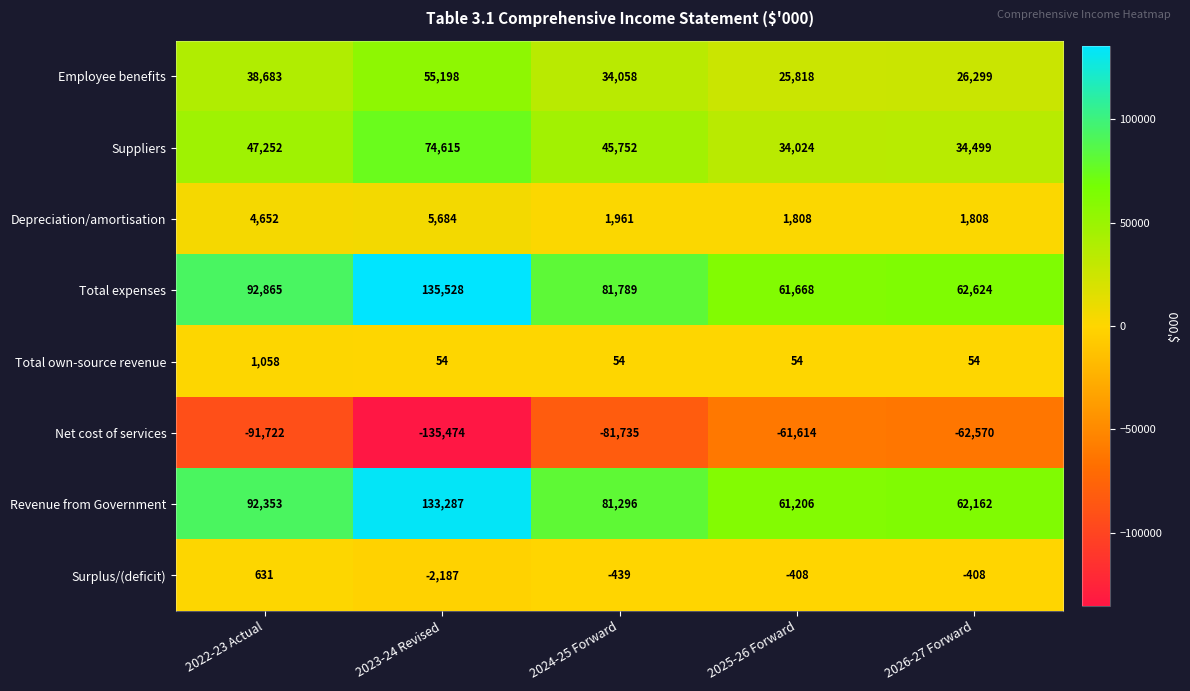

Which series changed the most between 2022-23 Actual and 2023-24 Revised?

Net cost of services